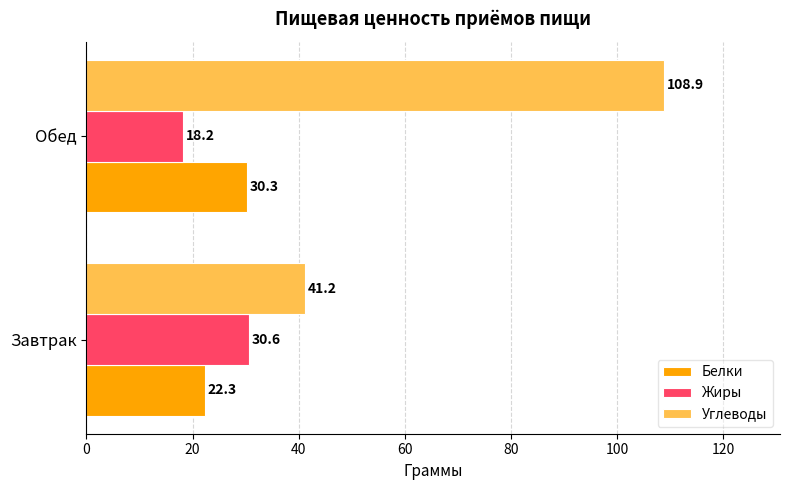

At which category is the sum across all series the highest?

Обед